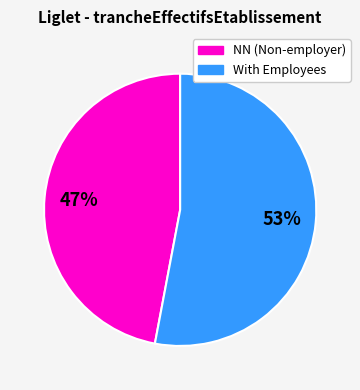

Is there a majority slice in this chart?

Yes